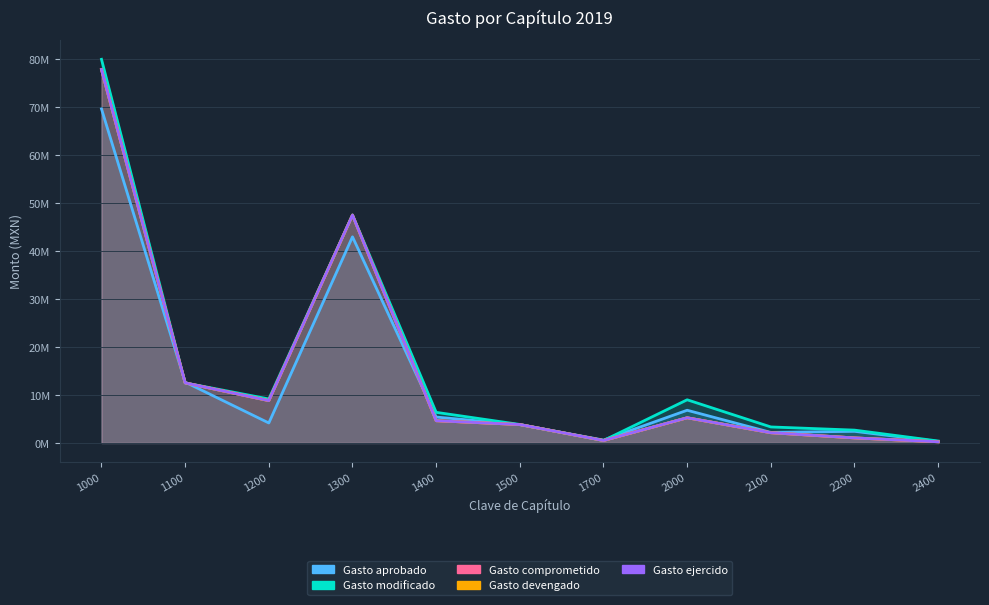

How many data points in Gasto modificado are above 6388692?

6